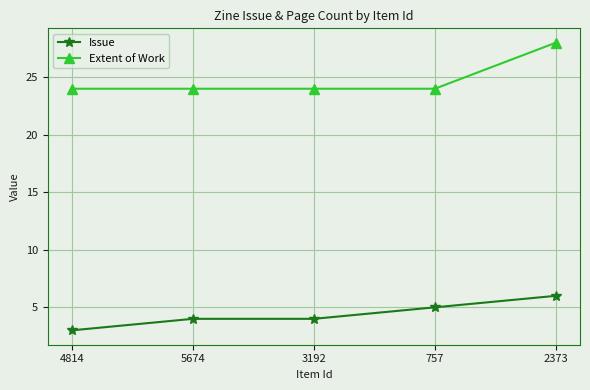

Which series has the largest range (max minus min)?

Extent of Work